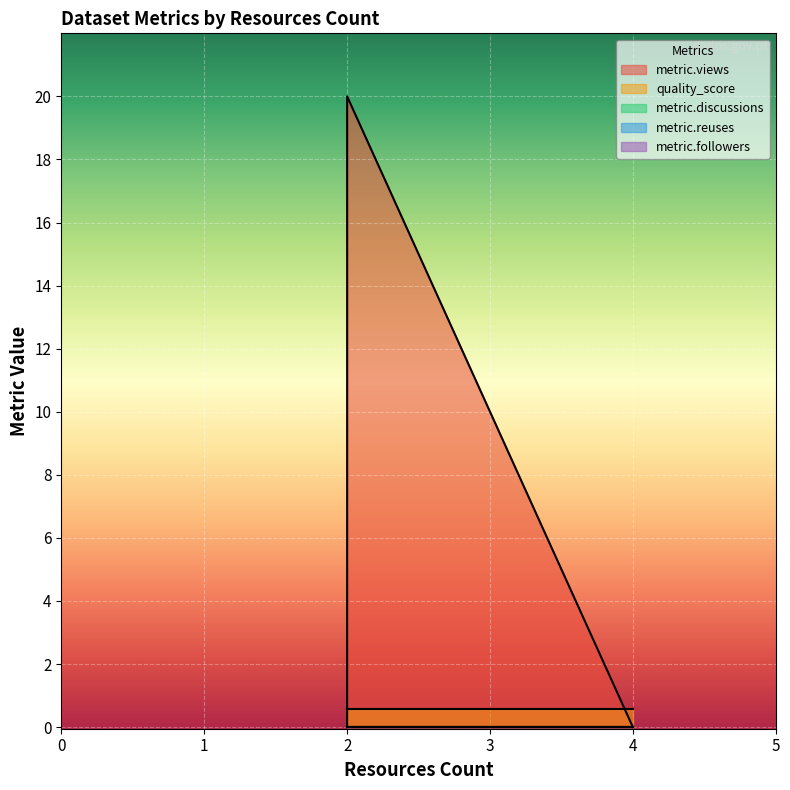

How many series are shown in this chart?

5